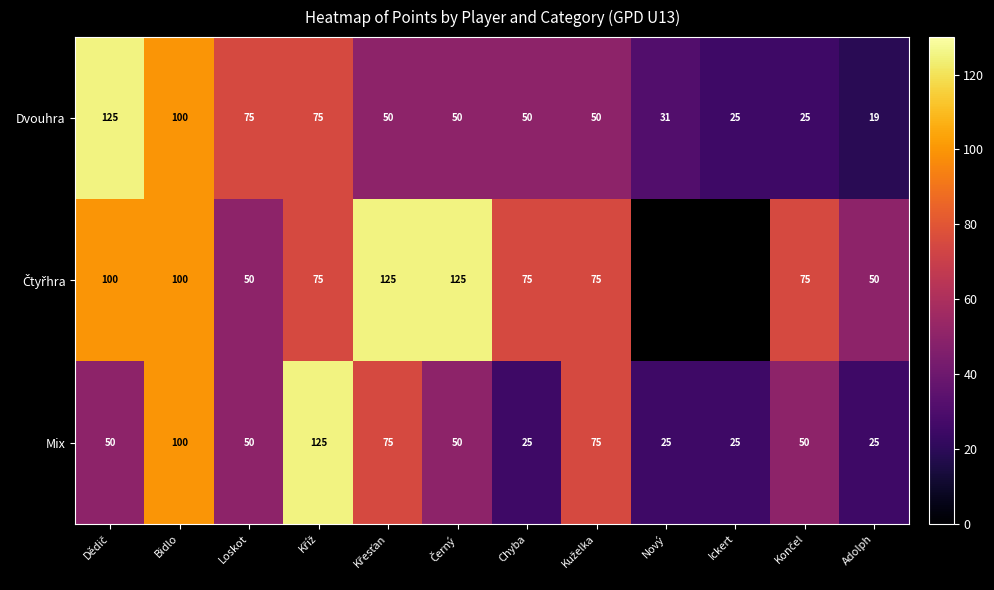

At which category is the sum across all series the highest?

Bidlo